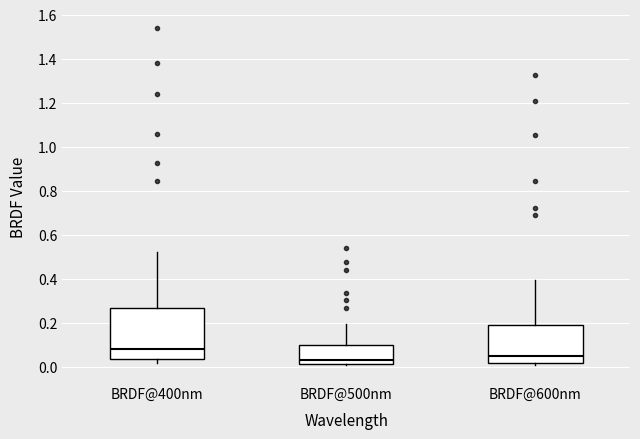

Reading left to right, transcribe this box plot: for each box, give where its median line is, the range the box spans, and where its two whiskers end, as read against the y-axis. The values are not printed on the chart, so give them approximately, as read against the axis.

BRDF@400nm: median 0.08, box 0.04 to 0.26, whiskers 0.02 to 0.52
BRDF@500nm: median 0.04, box 0.02 to 0.10, whiskers 0.00 to 0.20
BRDF@600nm: median 0.06, box 0.02 to 0.18, whiskers 0.00 to 0.40